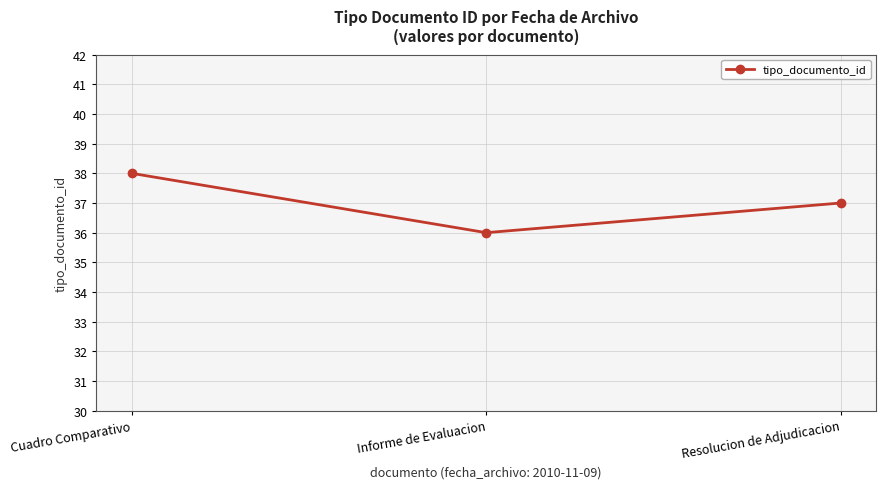

What position from the left is Resolucion de Adjudicacion?

3